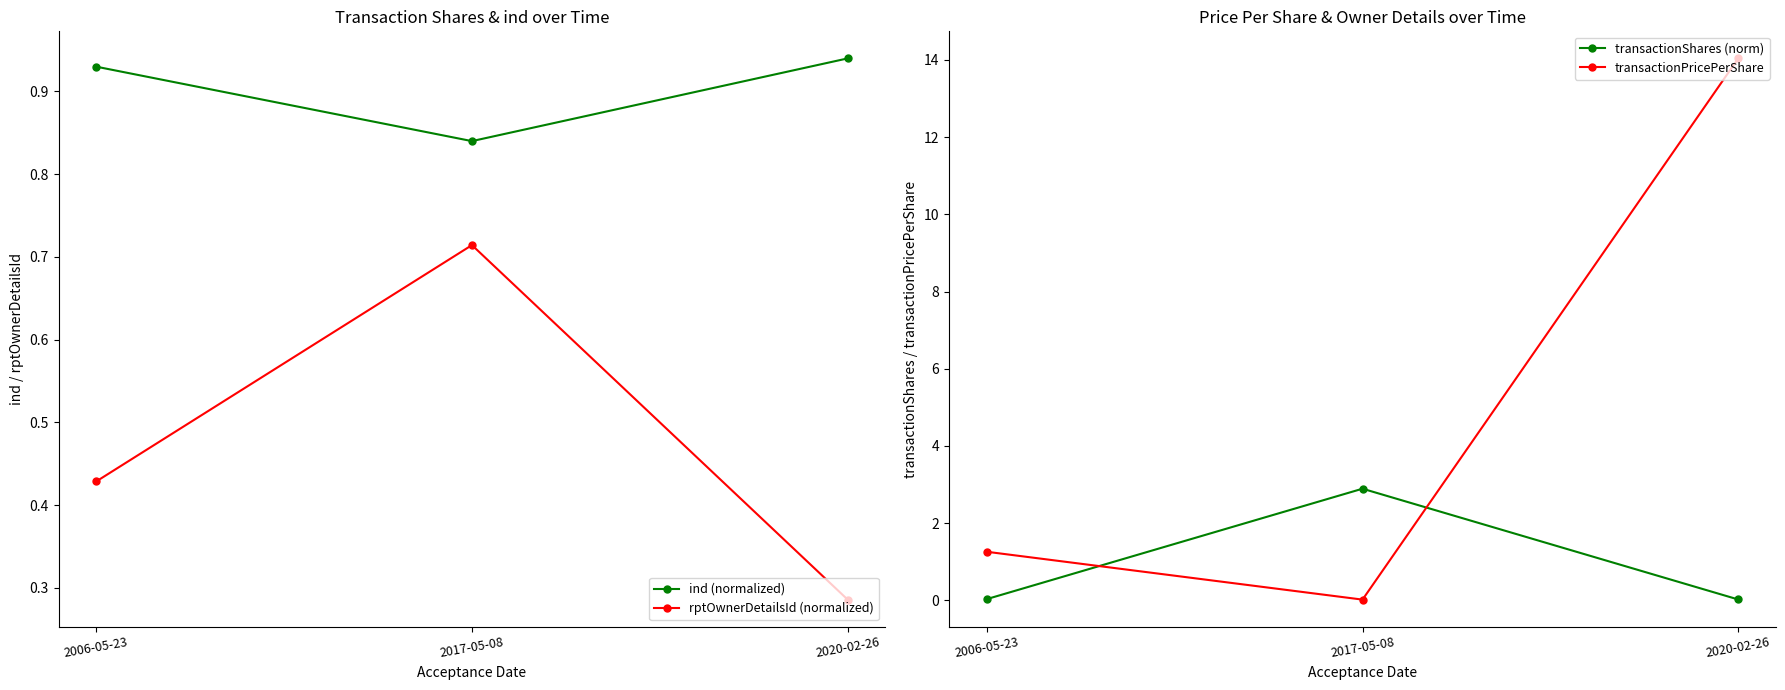

Rank the series by their maximum value, from lowest to highest.

rptOwnerDetailsId (normalized), ind (normalized), transactionShares (norm), transactionPricePerShare